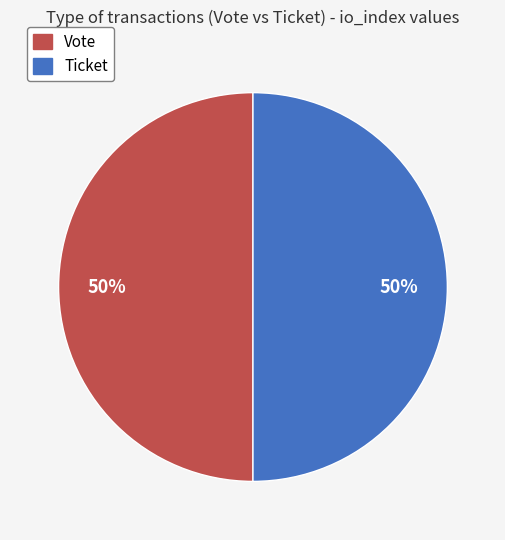

Is it true that Vote is 36% of the pie?

False